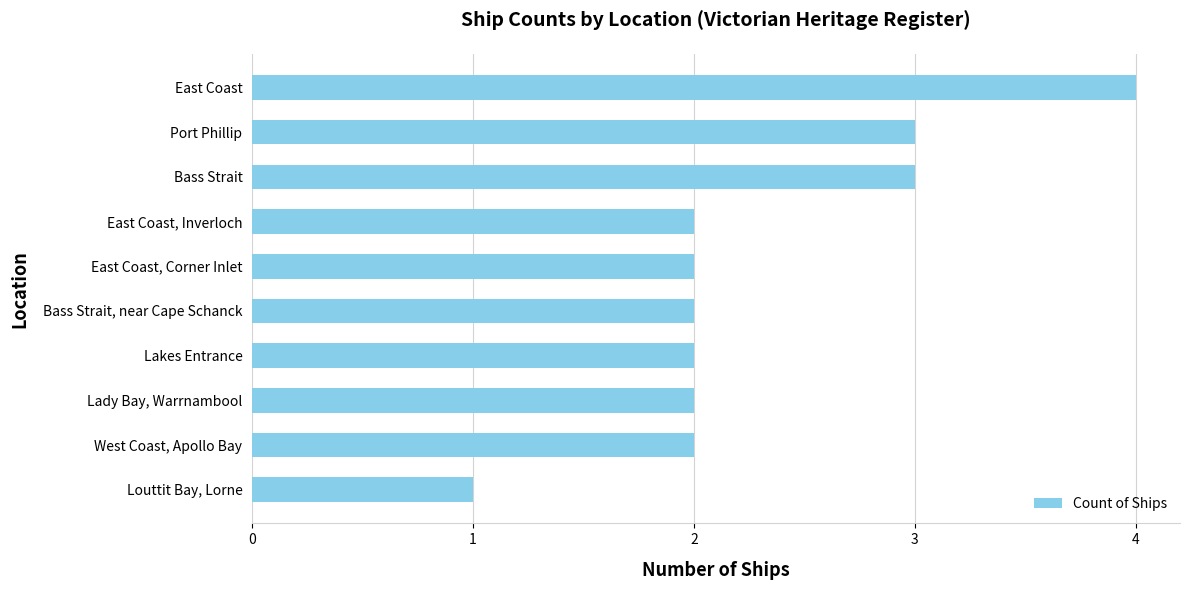

At which category does the chart reach its minimum across all series?

Louttit Bay, Lorne